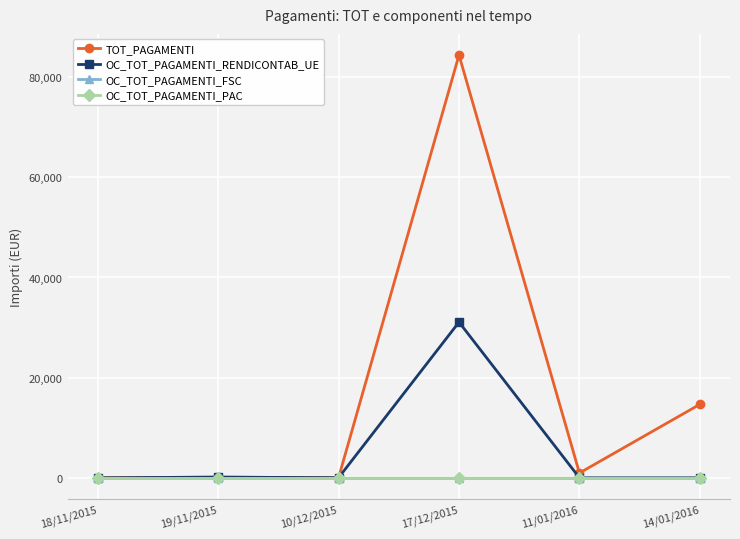

List the series in order of their peak value, highest first.

TOT_PAGAMENTI, OC_TOT_PAGAMENTI_RENDICONTAB_UE, OC_TOT_PAGAMENTI_FSC, OC_TOT_PAGAMENTI_PAC